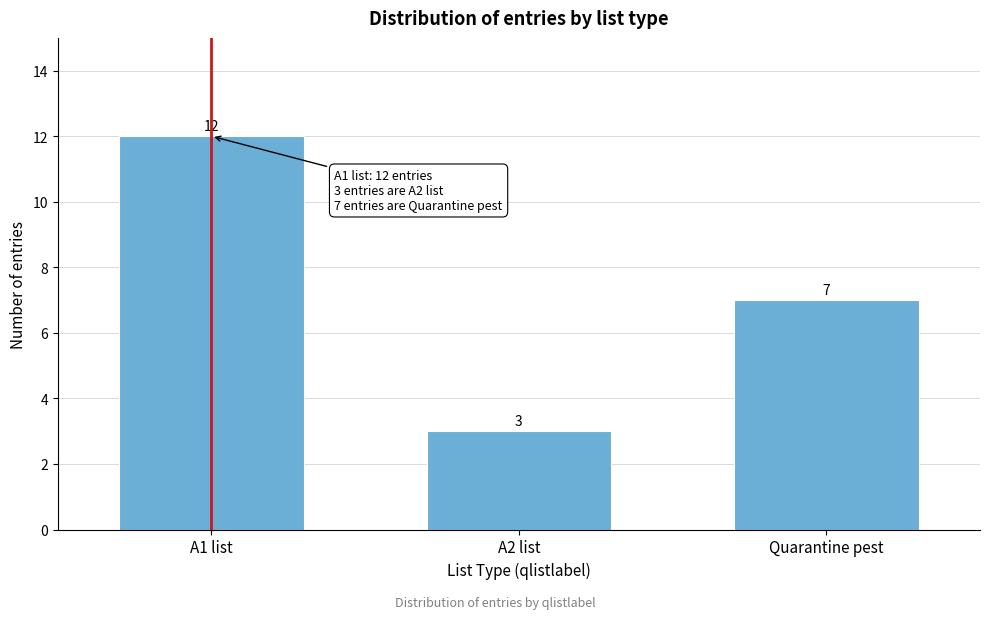

Reading left to right, transcribe all the data shown in this chart.

12	3	7